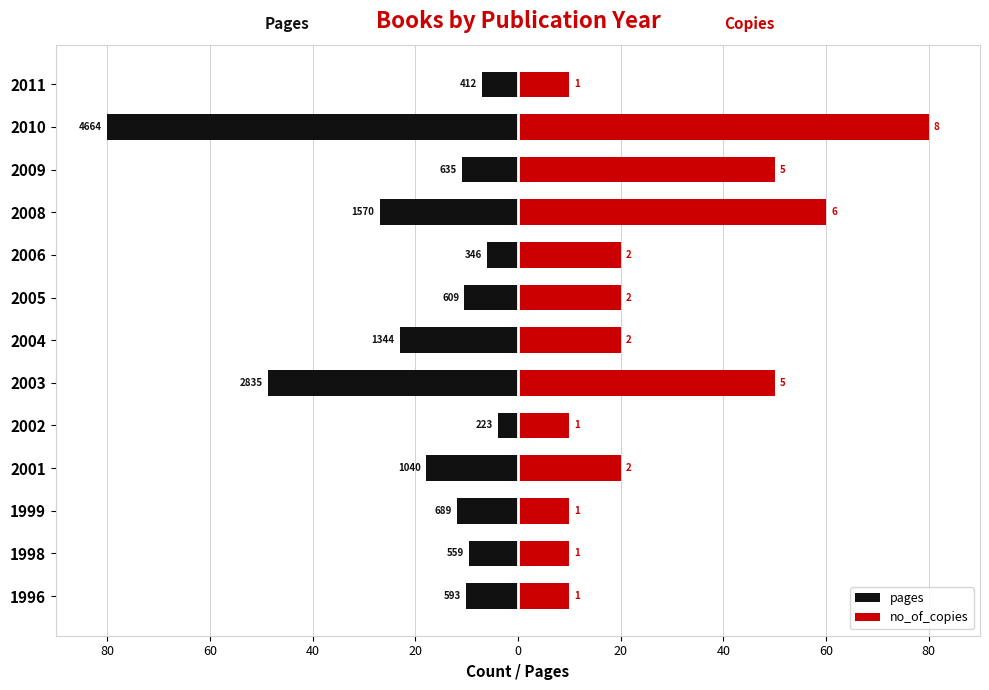

Reading right to left, list all the values displayed in this chart.

pages: -7.1	-80.0	-10.9	-26.9	-5.9	-10.4	-23.1	-48.6	-3.8	-17.8	-11.8	-9.6	-10.2
no_of_copies: 10.0	80.0	50.0	60.0	20.0	20.0	20.0	50.0	10.0	20.0	10.0	10.0	10.0